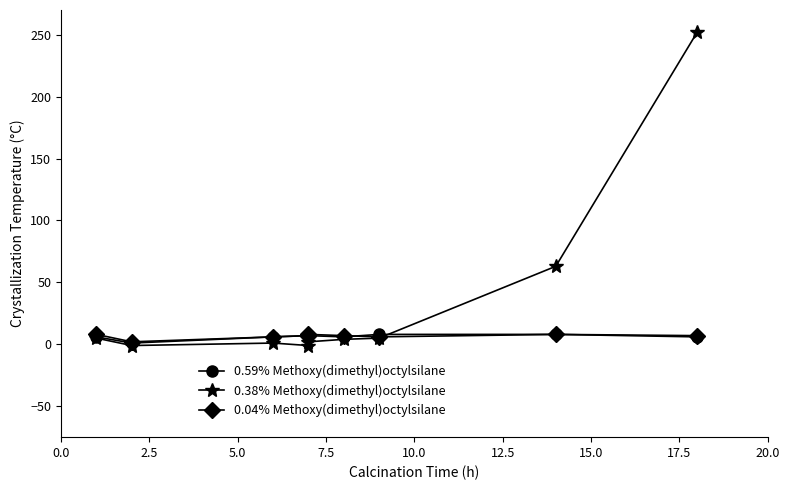

The 0.59% Methoxy(dimethyl)octylsilane series shows 7 at 7.5. True or false?

True